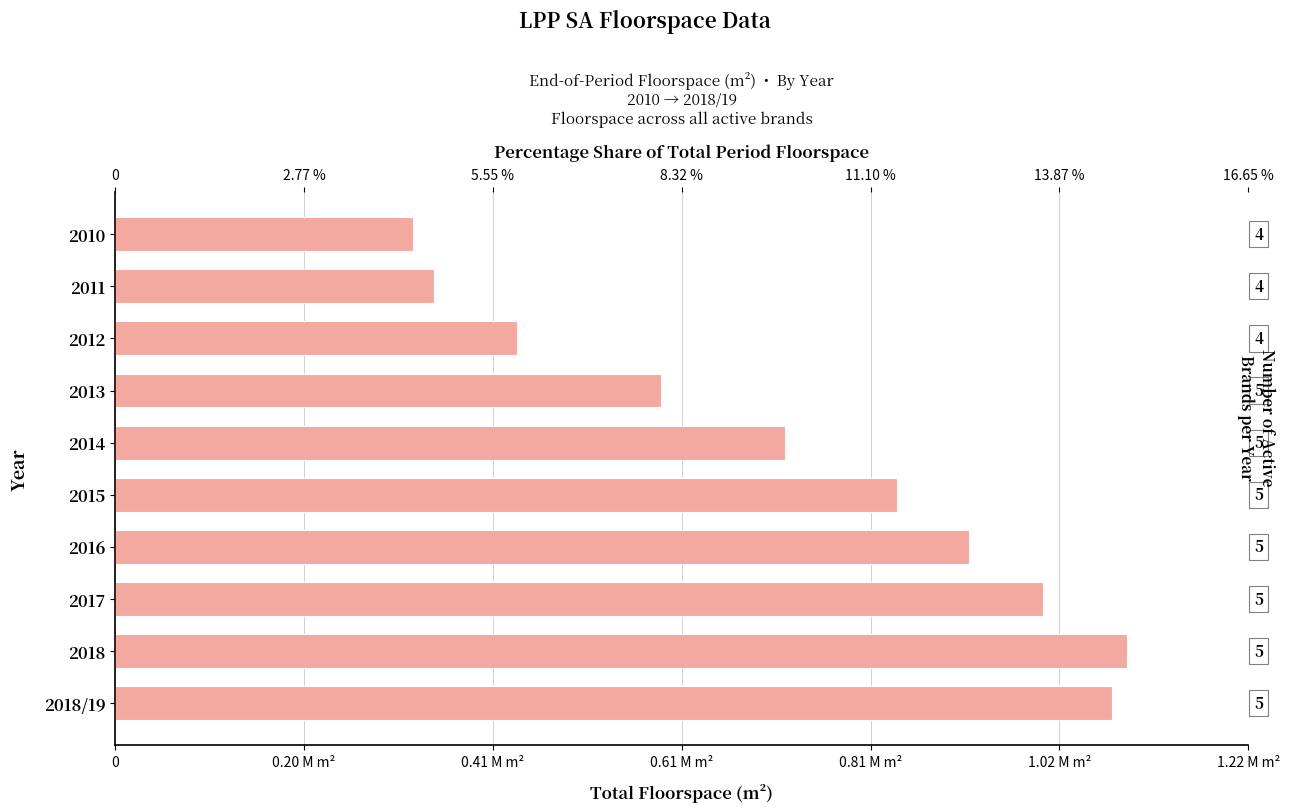

The value at 0.61 M m² is 178265.2. True or false?

False